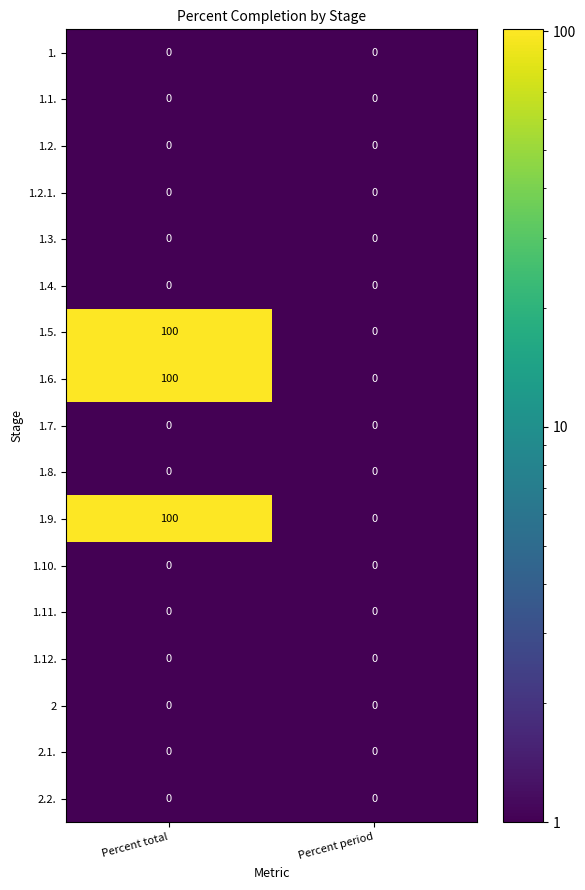

At which category is the sum across all series the highest?

Percent total